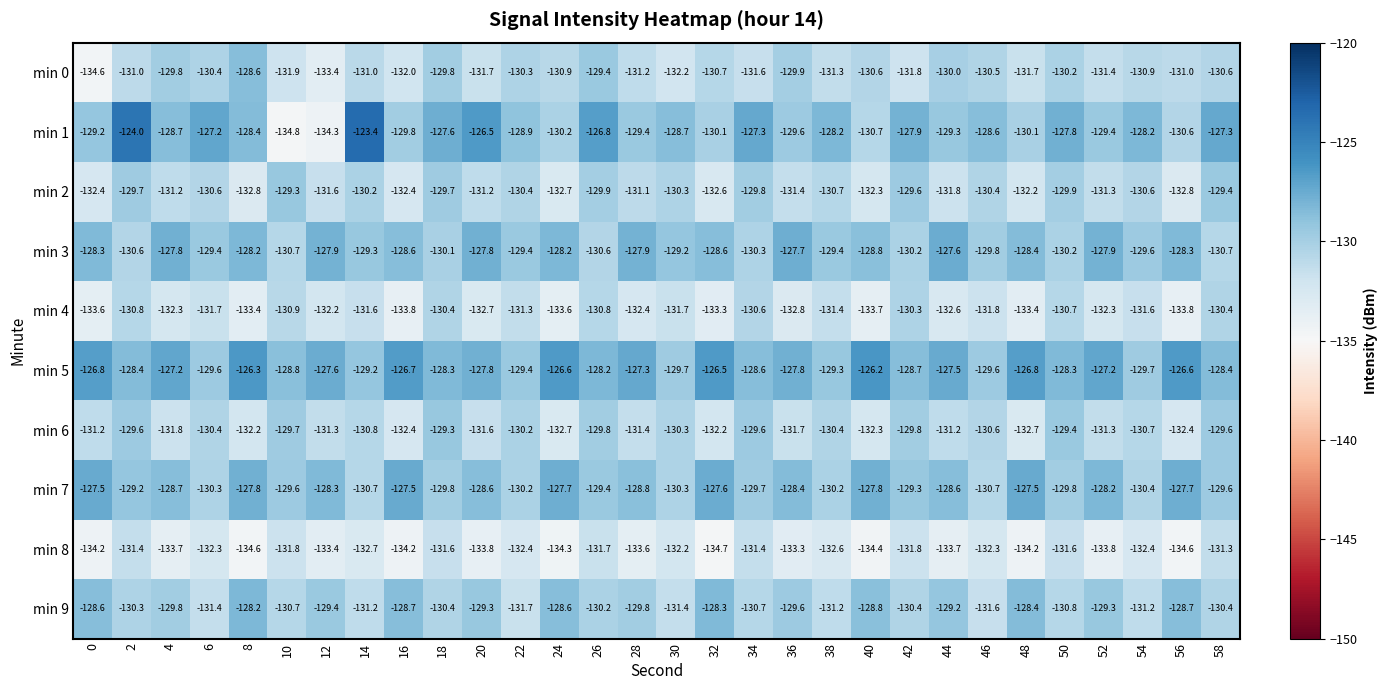

What is the difference between the maximum and second lowest values in the min 9 series?

3.4